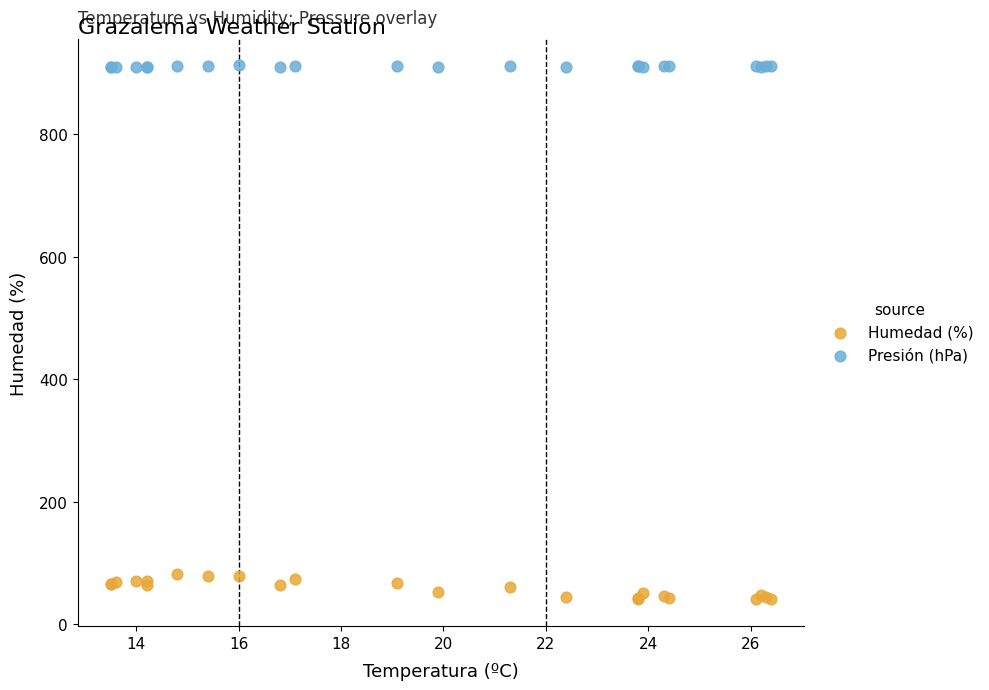

What is the X range (max minus min) for the scatter plot?

12.9